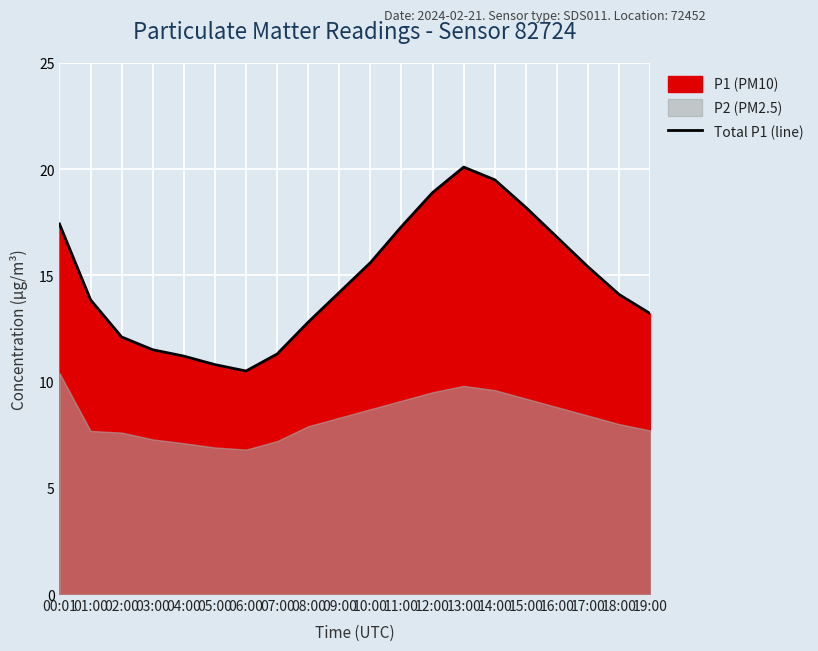

Reading left to right, what are all the values shown in this chart?

17.4	13.8	12.1	11.5	11.2	10.8	10.5	11.3	12.8	14.2	15.6	17.3	18.9	20.1	19.5	18.2	16.8	15.4	14.1	13.2